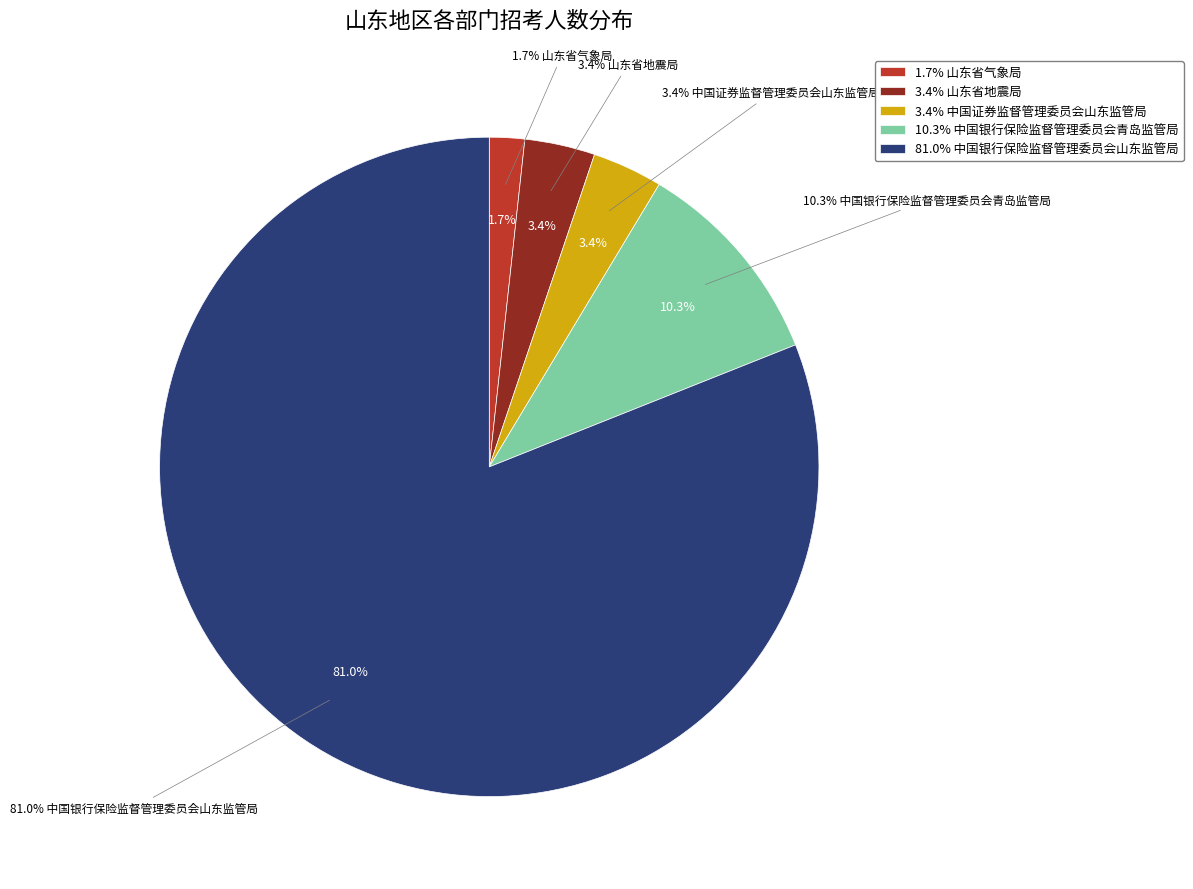

What is the smallest slice in the pie chart?

山东省气象局